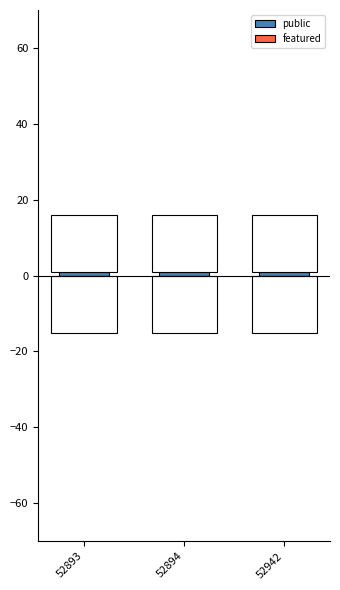

Reading left to right, list all the values displayed in this chart.

public: 1	1	1
featured: 0	0	0